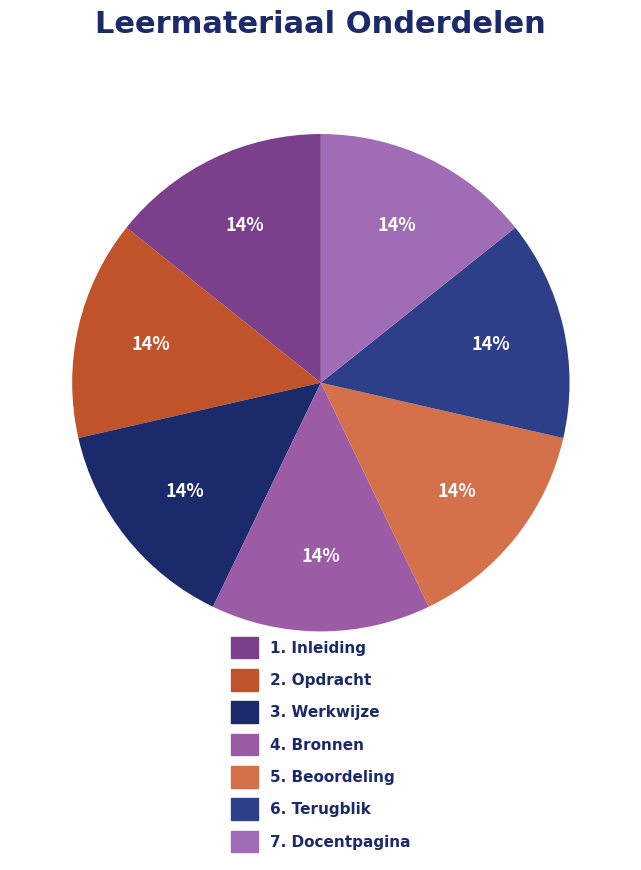

Rank the categories by value from highest to lowest.

7. Docentpagina, 6. Terugblik, 5. Beoordeling, 4. Bronnen, 3. Werkwijze, 2. Opdracht, 1. Inleiding